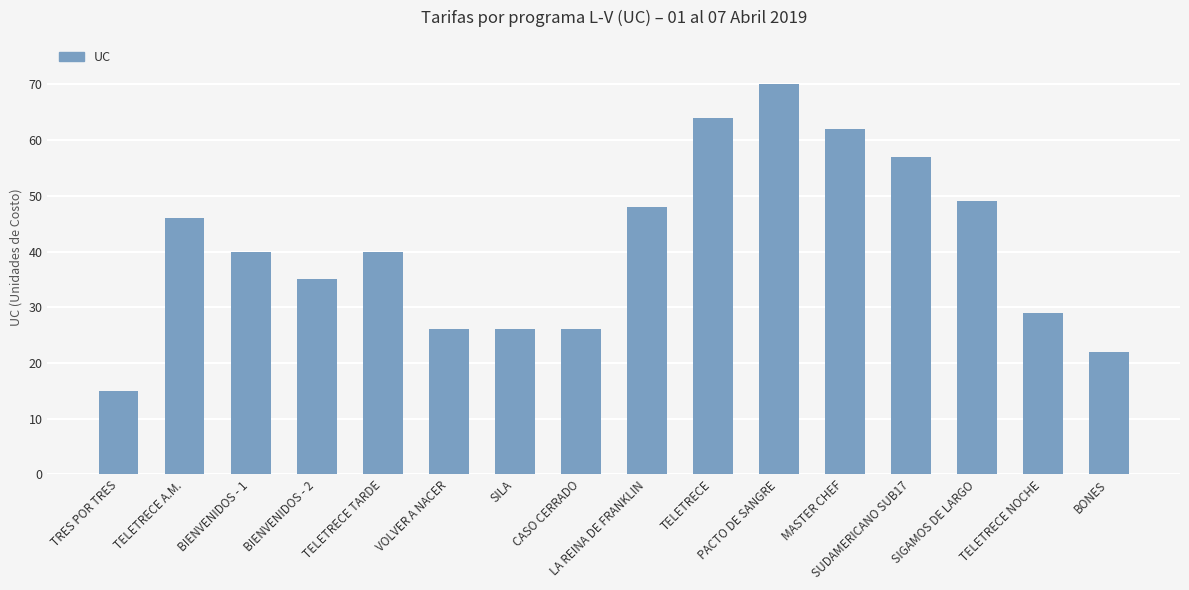

Reading left to right, what are all the values shown in this chart?

15	46	40	35	40	26	26	26	48	64	70	62	57	49	29	22